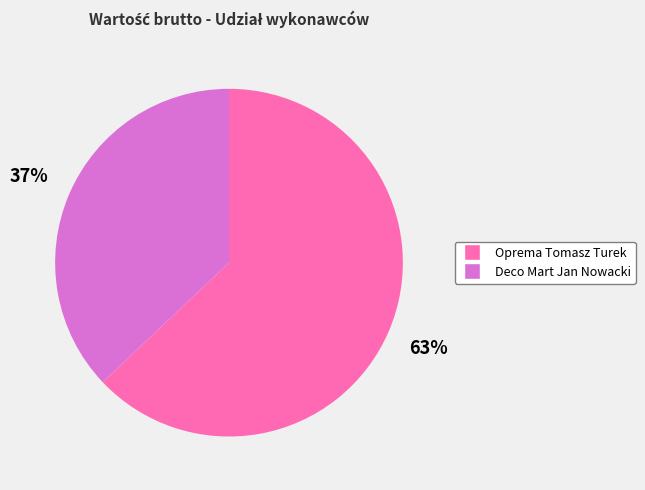

To the nearest percent, what is the combined percentage of Deco Mart Jan Nowacki and Oprema Tomasz Turek?

100%